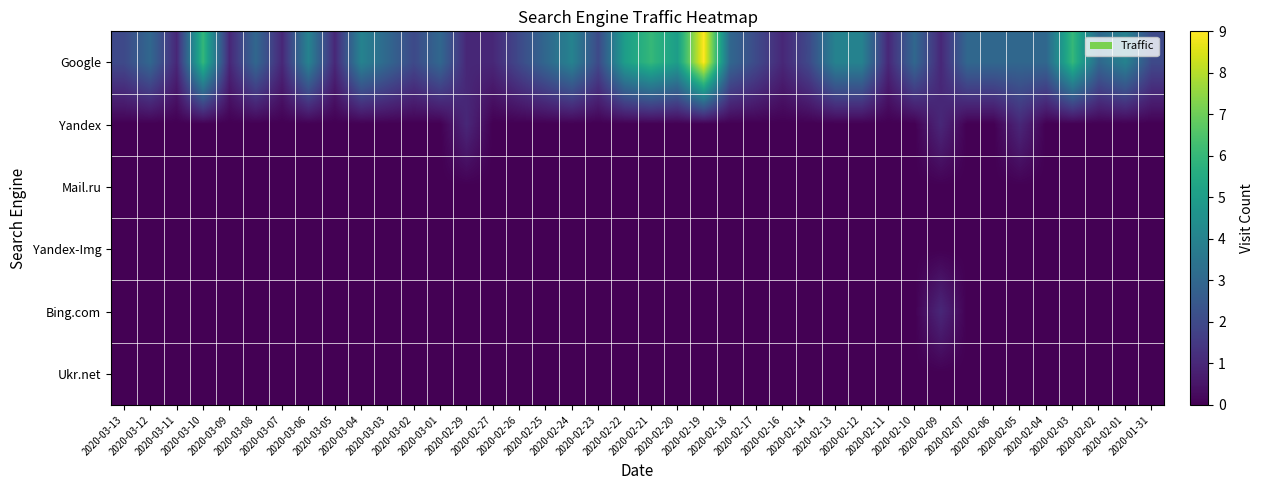

Count the number of data series in this chart.

6